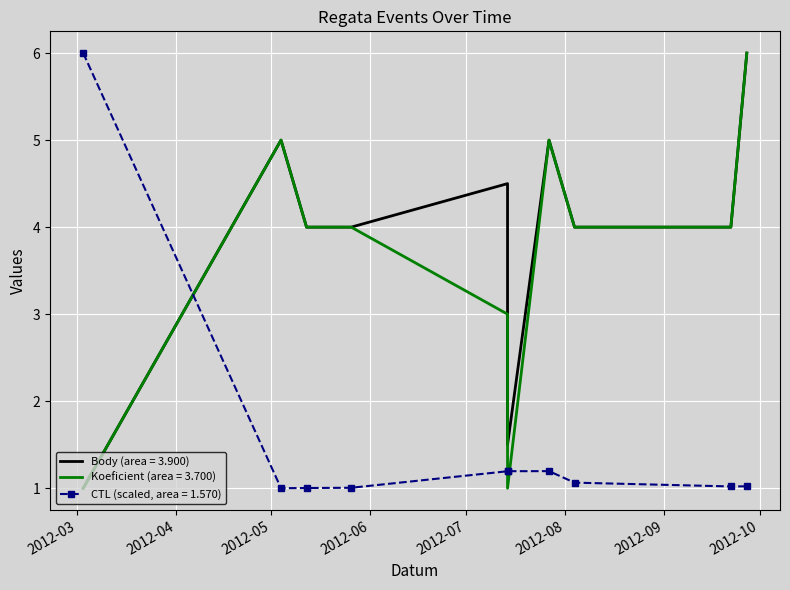

What value does the CTL (scaled) series have at 2012-09-27?

1.0